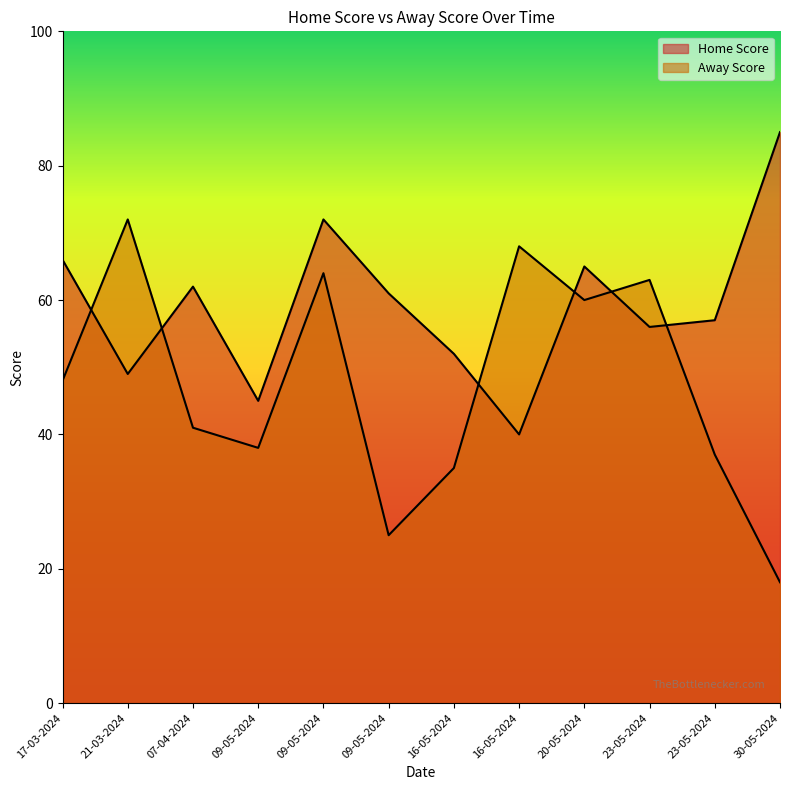

How many data points in Home Score are above 61?

5